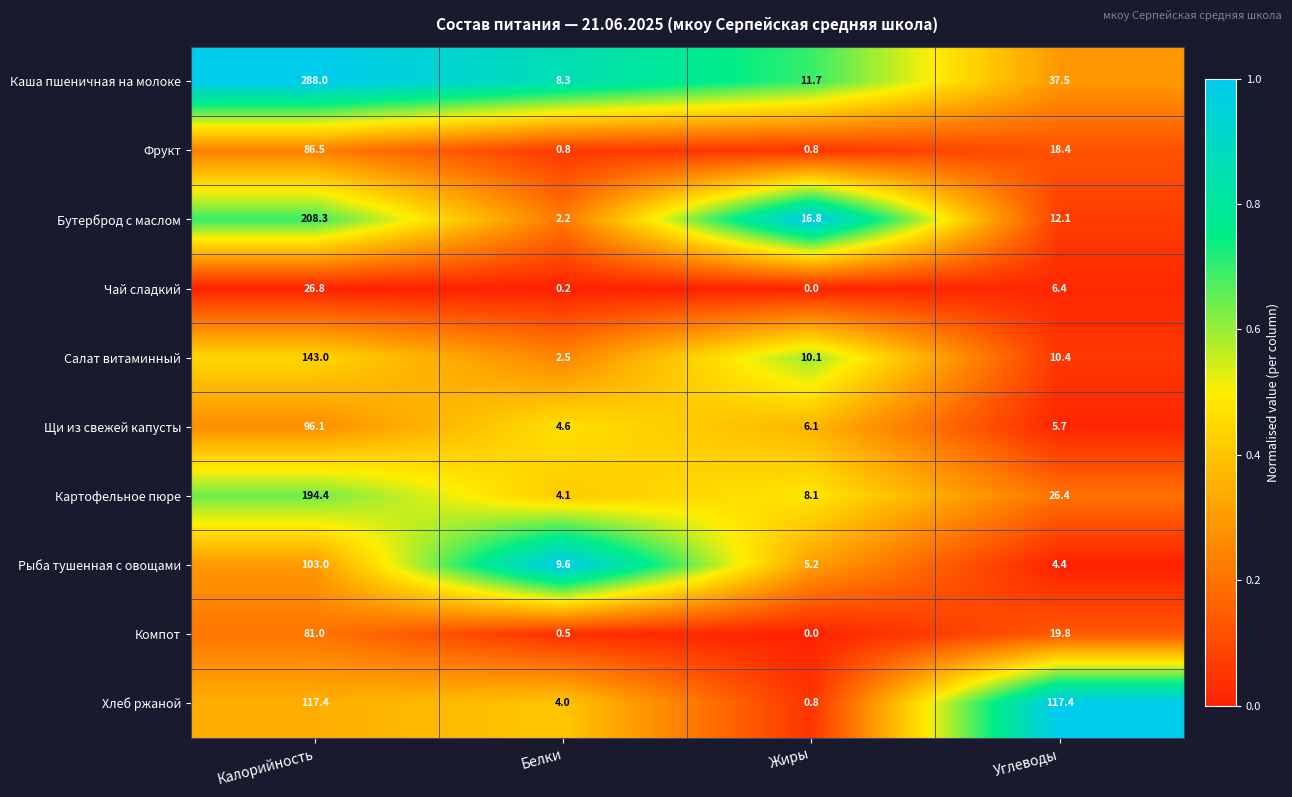

Is it true that Картофельное пюре equals 5.6 at Белки?

False